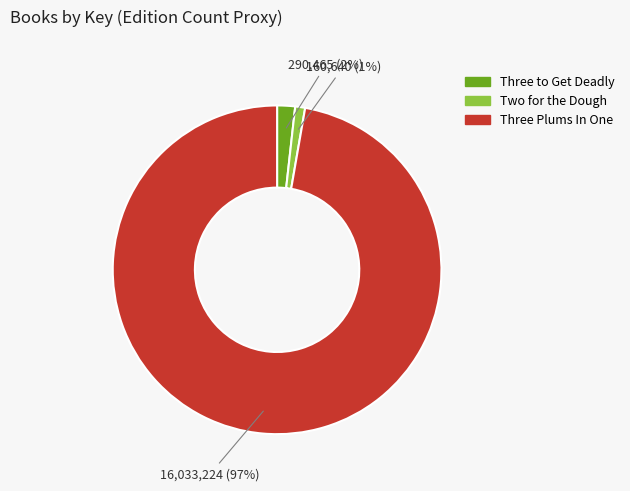

Which slice is the largest?

Three Plums In One